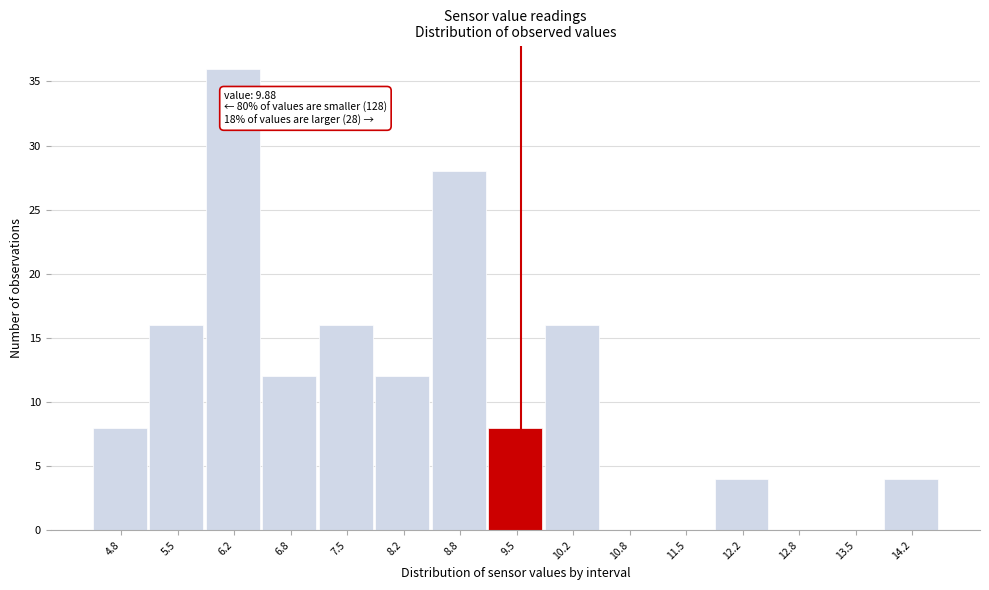

Reading left to right, transcribe all the data shown in this chart.

4.8=8	5.5=16	6.2=36	6.8=12	7.5=16	8.2=12	8.8=28	9.5=8	10.2=16	10.8=0	11.5=0	12.2=4	12.8=0	13.5=0	14.2=4